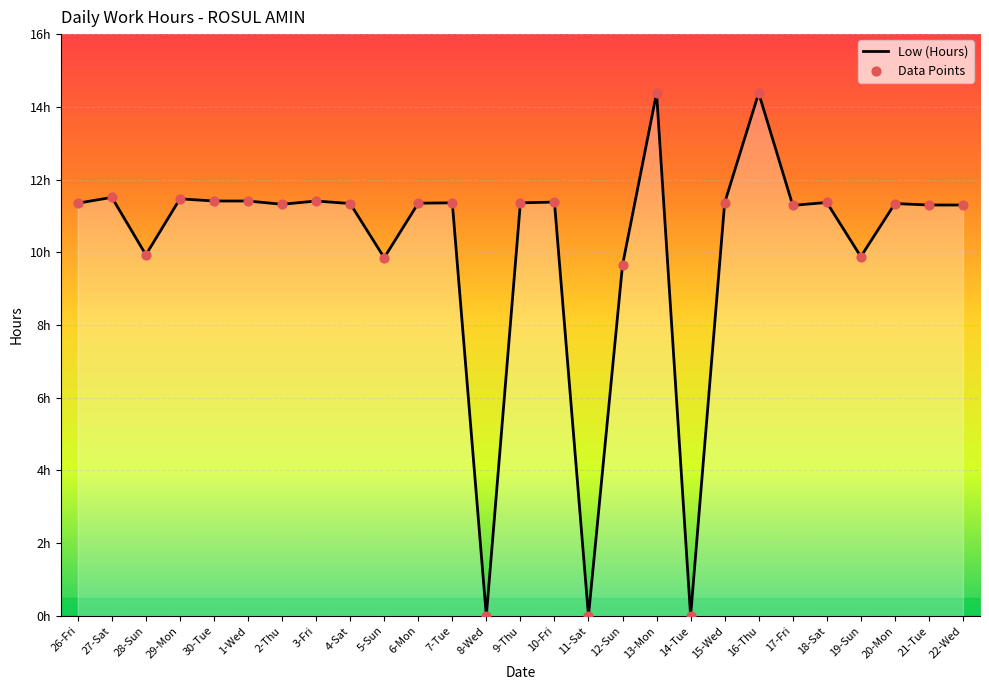

Does the chart have visible grid lines?

Yes